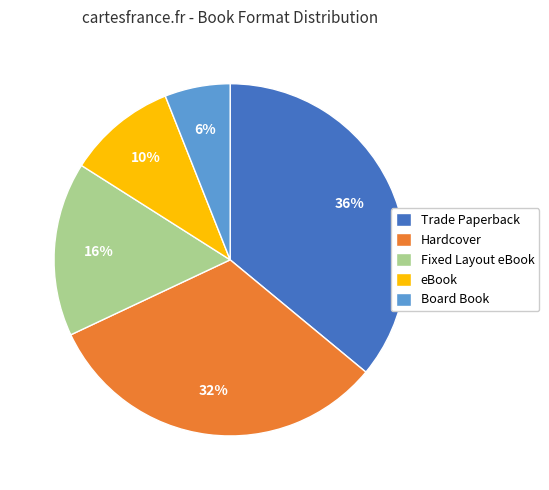

To the nearest percent, what is the difference between the largest and smallest slice percentages?

30%